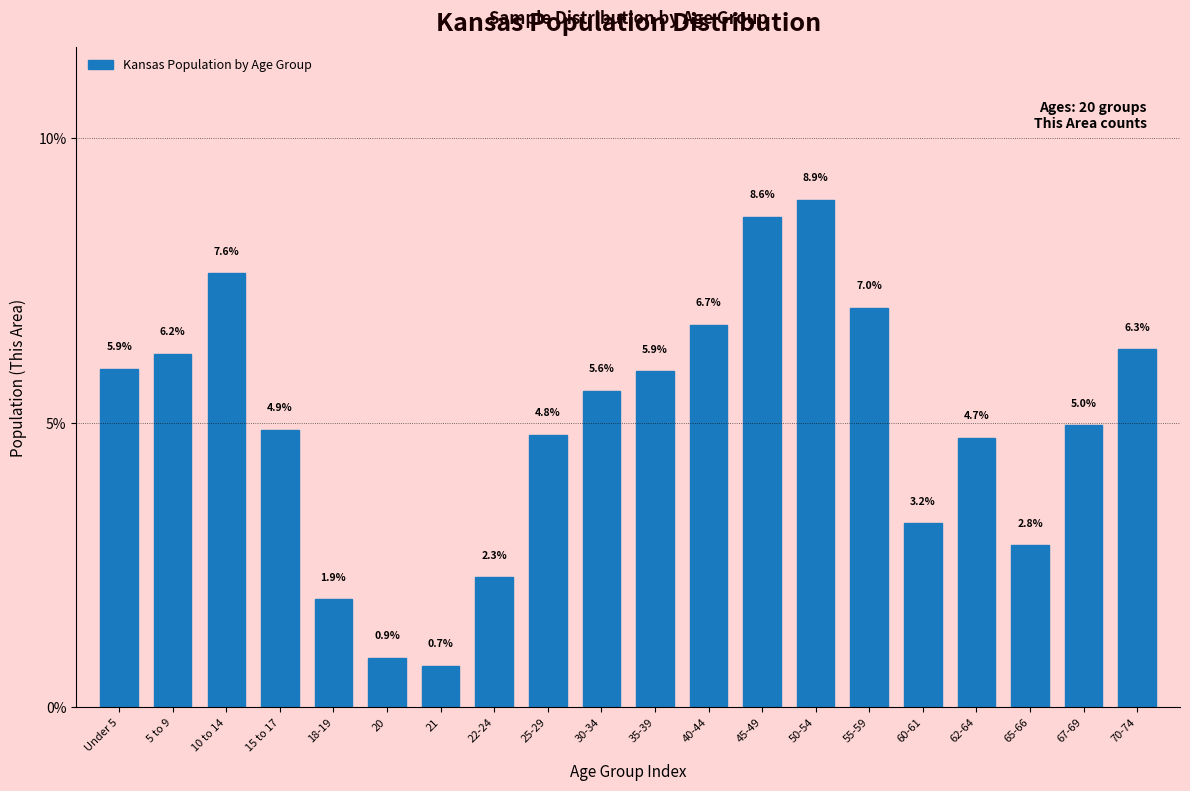

Reading left to right, extract all data points from this chart.

Under 5=5.9	5 to 9=6.2	10 to 14=7.6	15 to 17=4.9	18-19=1.9	20=0.9	21=0.7	22-24=2.3	25-29=4.8	30-34=5.6	35-39=5.9	40-44=6.7	45-49=8.6	50-54=8.9	55-59=7.0	60-61=3.2	62-64=4.7	65-66=2.8	67-69=5.0	70-74=6.3